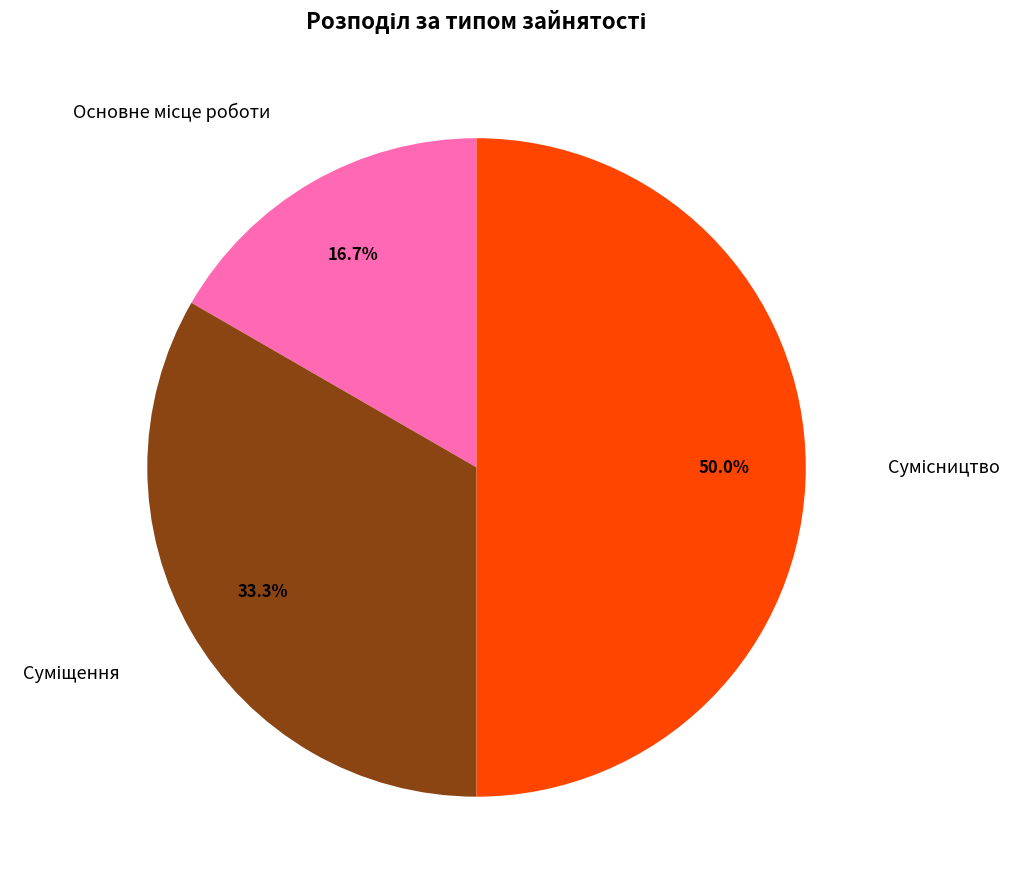

Rank the categories by value from lowest to highest.

Основне місце роботи, Суміщення, Сумісництво